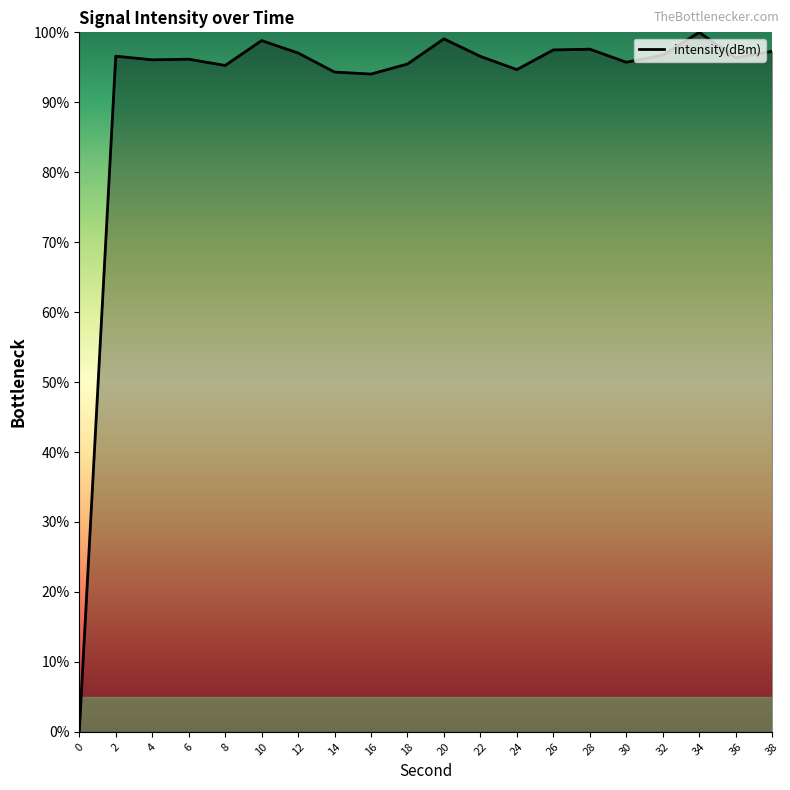

How many lines are shown in the chart?

1